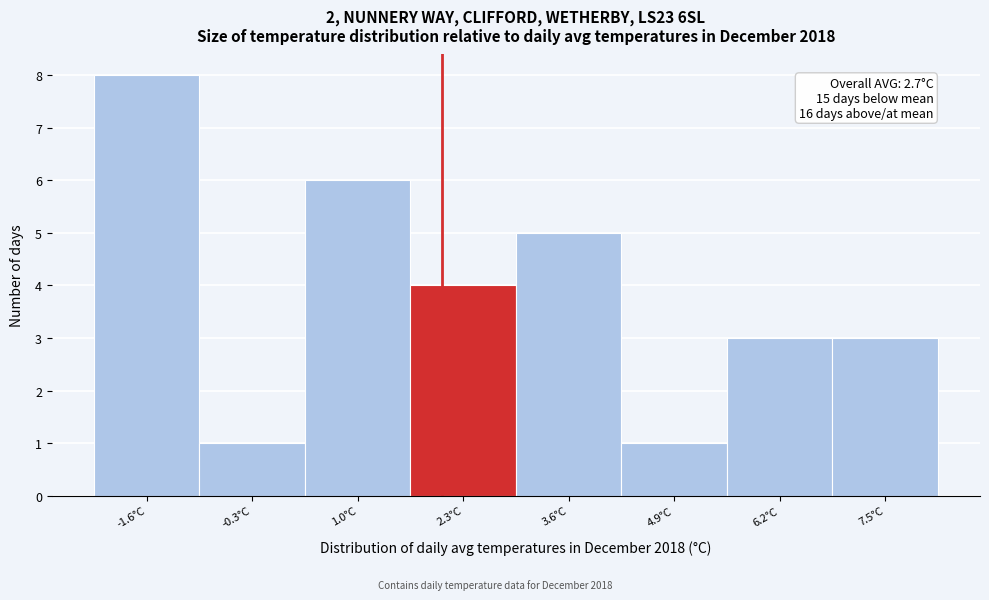

Reading right to left, transcribe all the data shown in this chart.

7.5°C=3	6.2°C=3	4.9°C=1	3.6°C=5	2.3°C=4	1.0°C=6	-0.3°C=1	-1.6°C=8